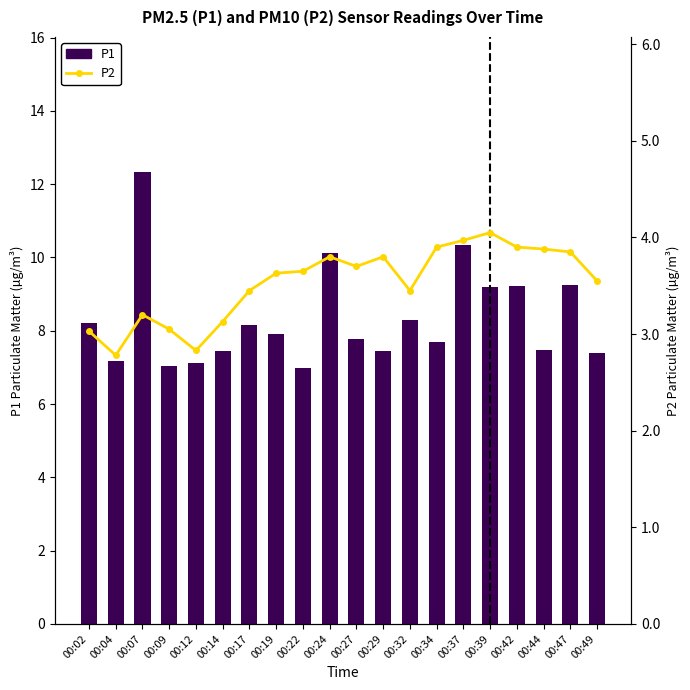

What is the difference between the second highest and second lowest values in the P2 series?

1.1